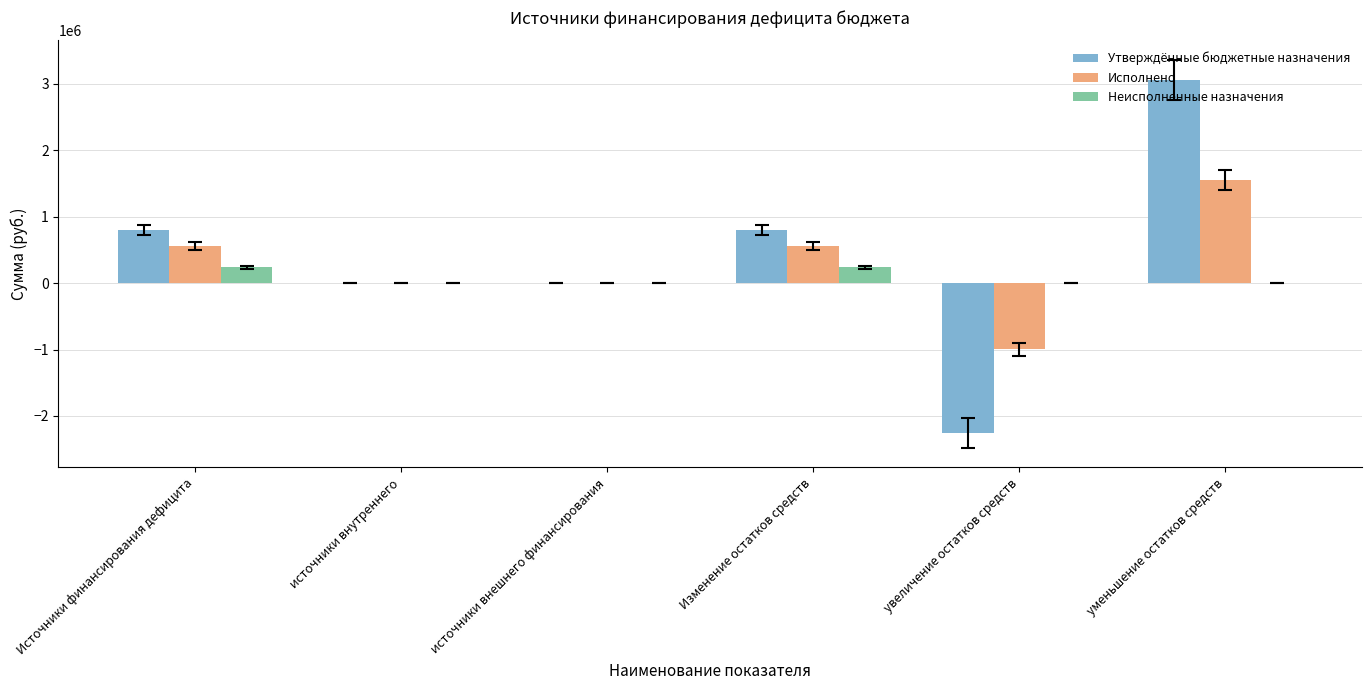

At which category is the sum across all series the highest?

уменьшение остатков средств